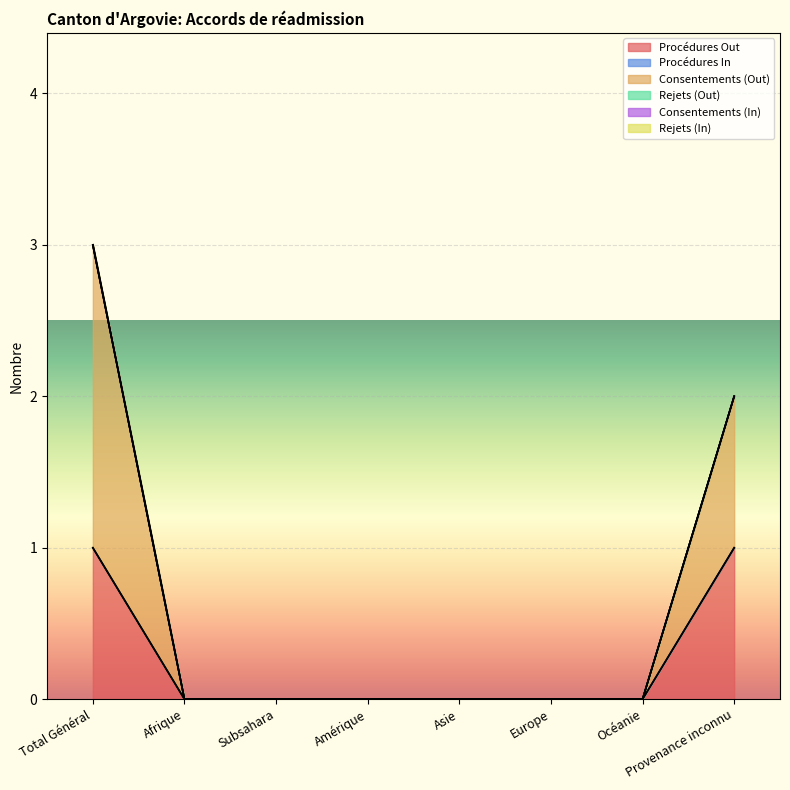

What are all the series names shown in the legend?

Procédures Out, Procédures In, Consentements (Out), Rejets (Out), Consentements (In), Rejets (In)